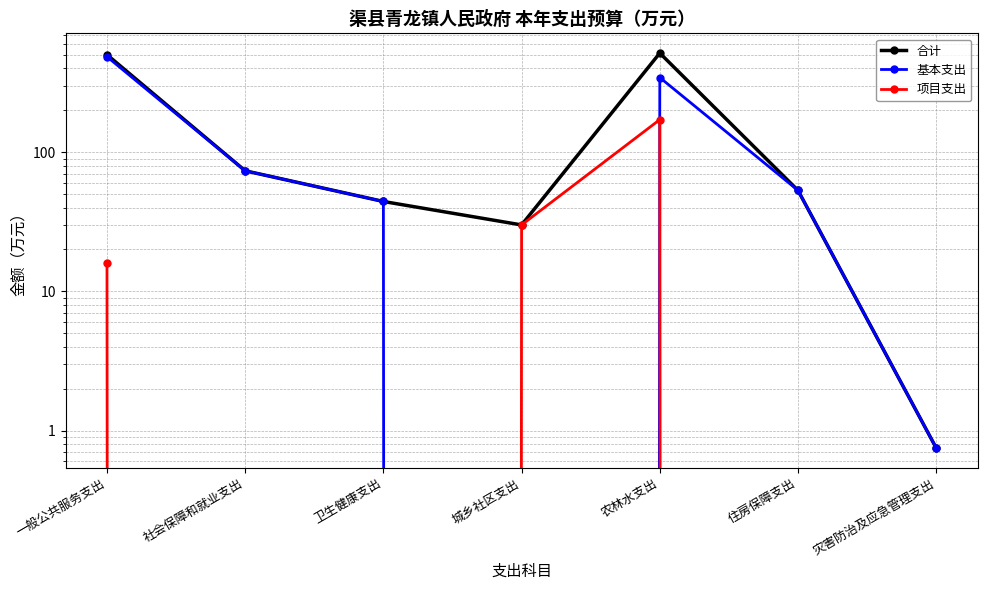

Where is 合计 nearest to the value 257?

社会保障和就业支出